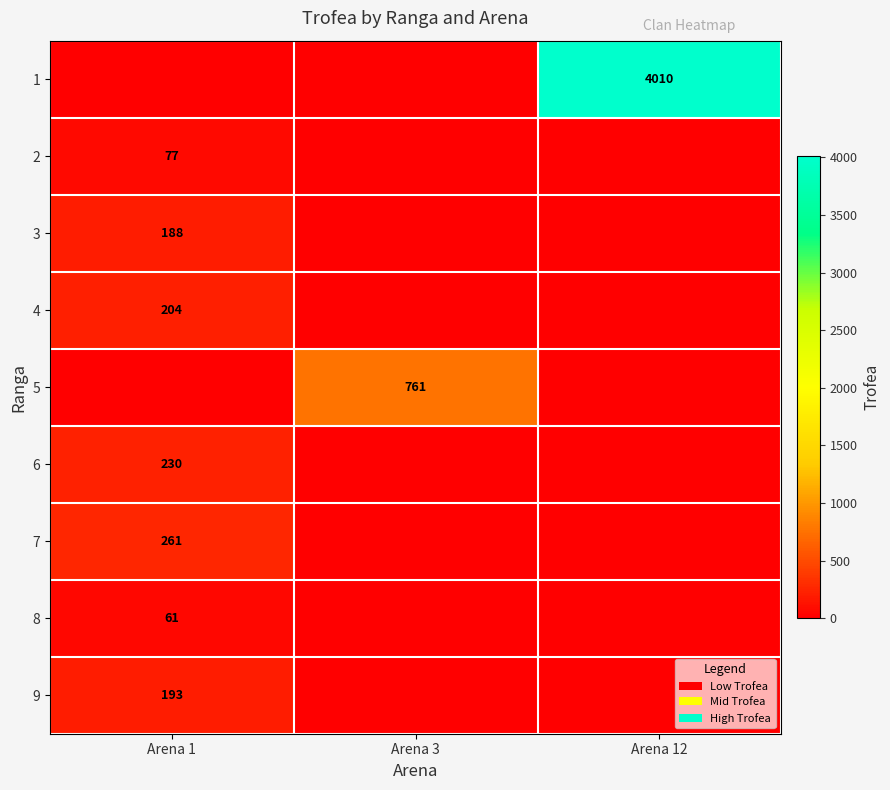

The value of 9 at Arena 1 is 275. True or false?

False